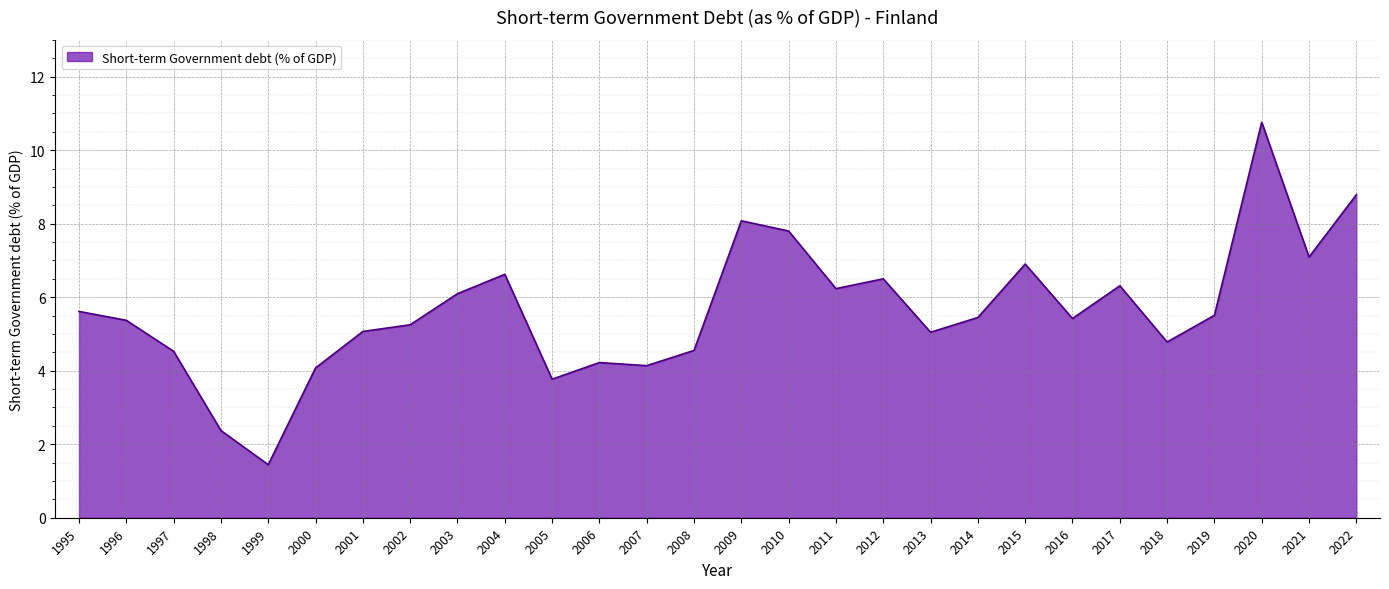

What is the sum of the values at 2013 and 2017?

11.4